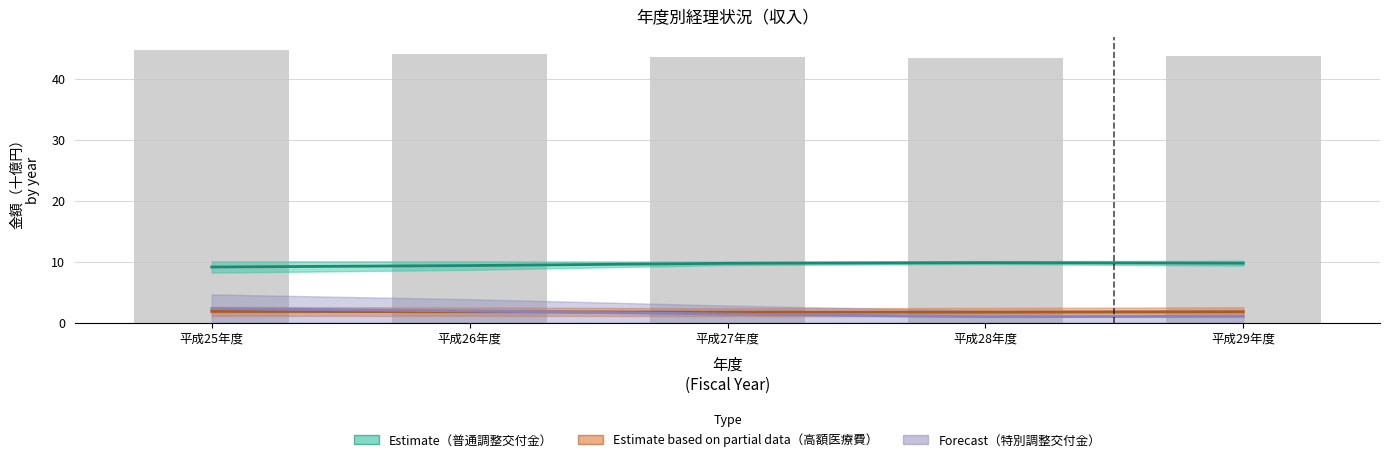

Between 平成27年度 and 平成26年度, which is larger?

平成26年度